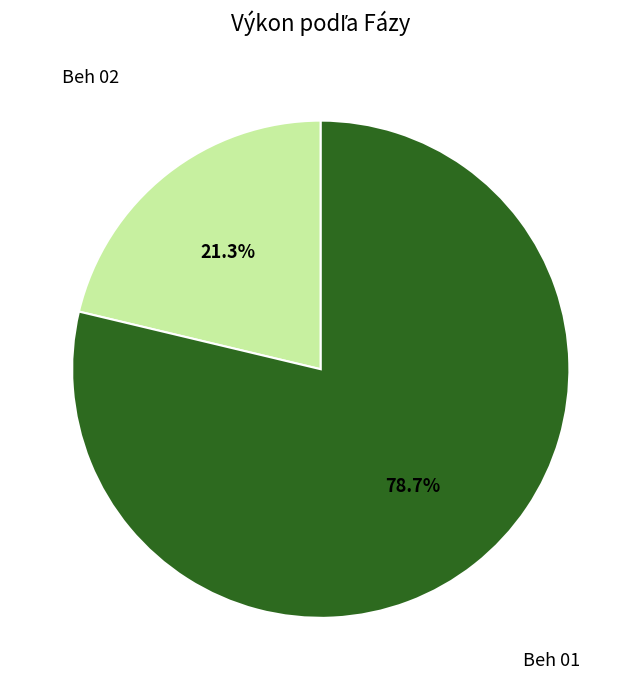

Combined, what portion of the pie is Beh 01 and Beh 02?

100.0%